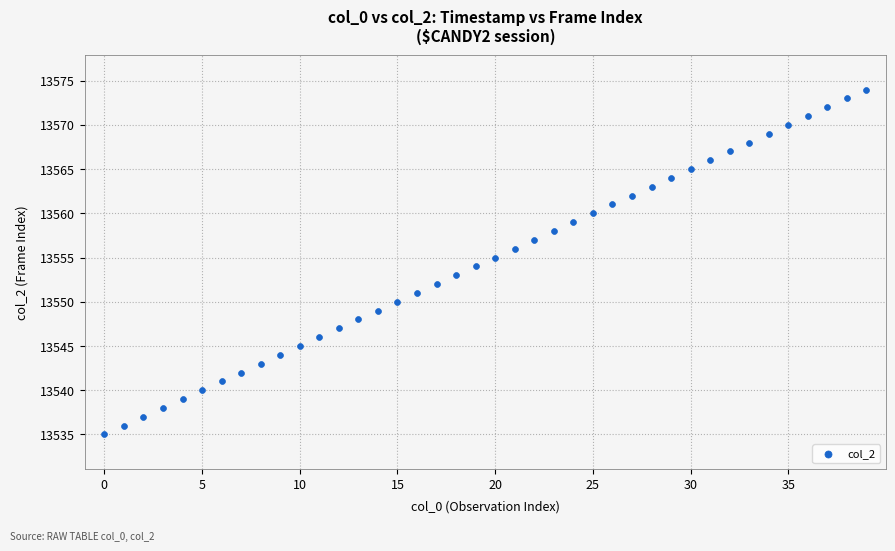

What is the range of Y values (max minus min)?

39